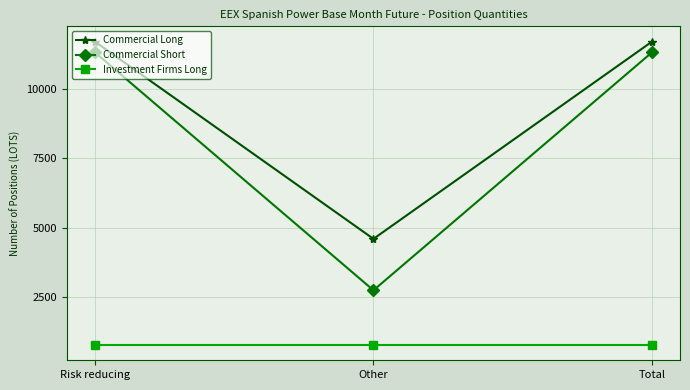

Rank the series by their maximum value, from lowest to highest.

Investment Firms Long, Commercial Short, Commercial Long